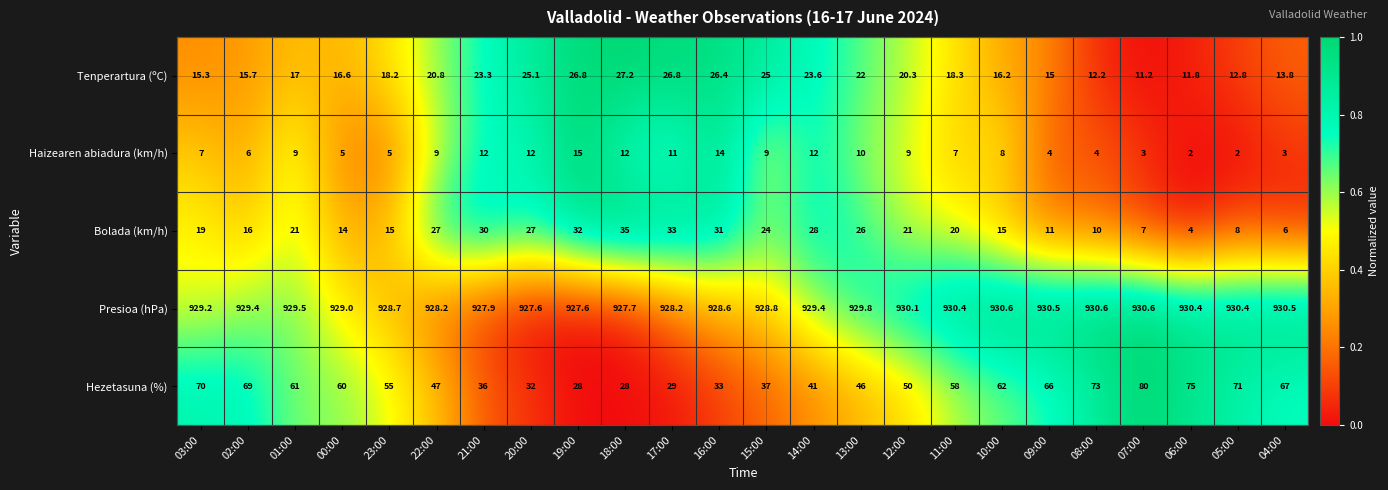

What is the total value across all series at 19:00?

1029.4